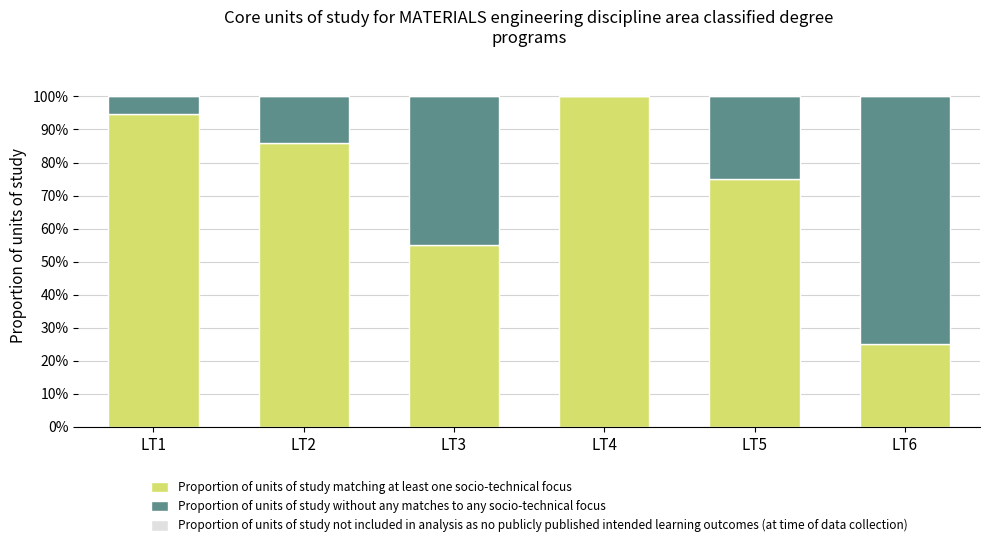

What is the total value across all series at LT1?

100.0